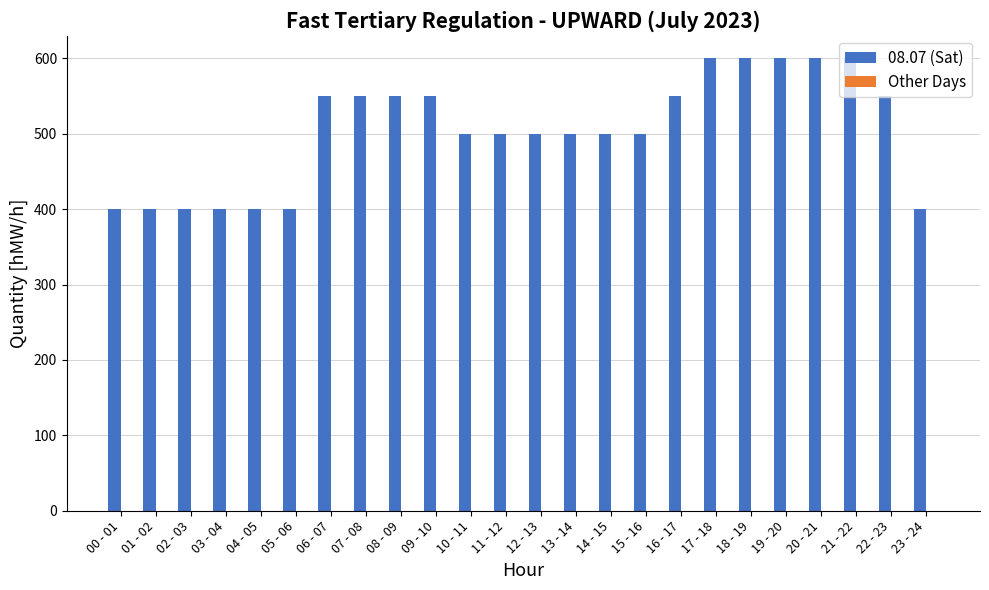

Is it true that the value at 17 - 18 is 282?

False